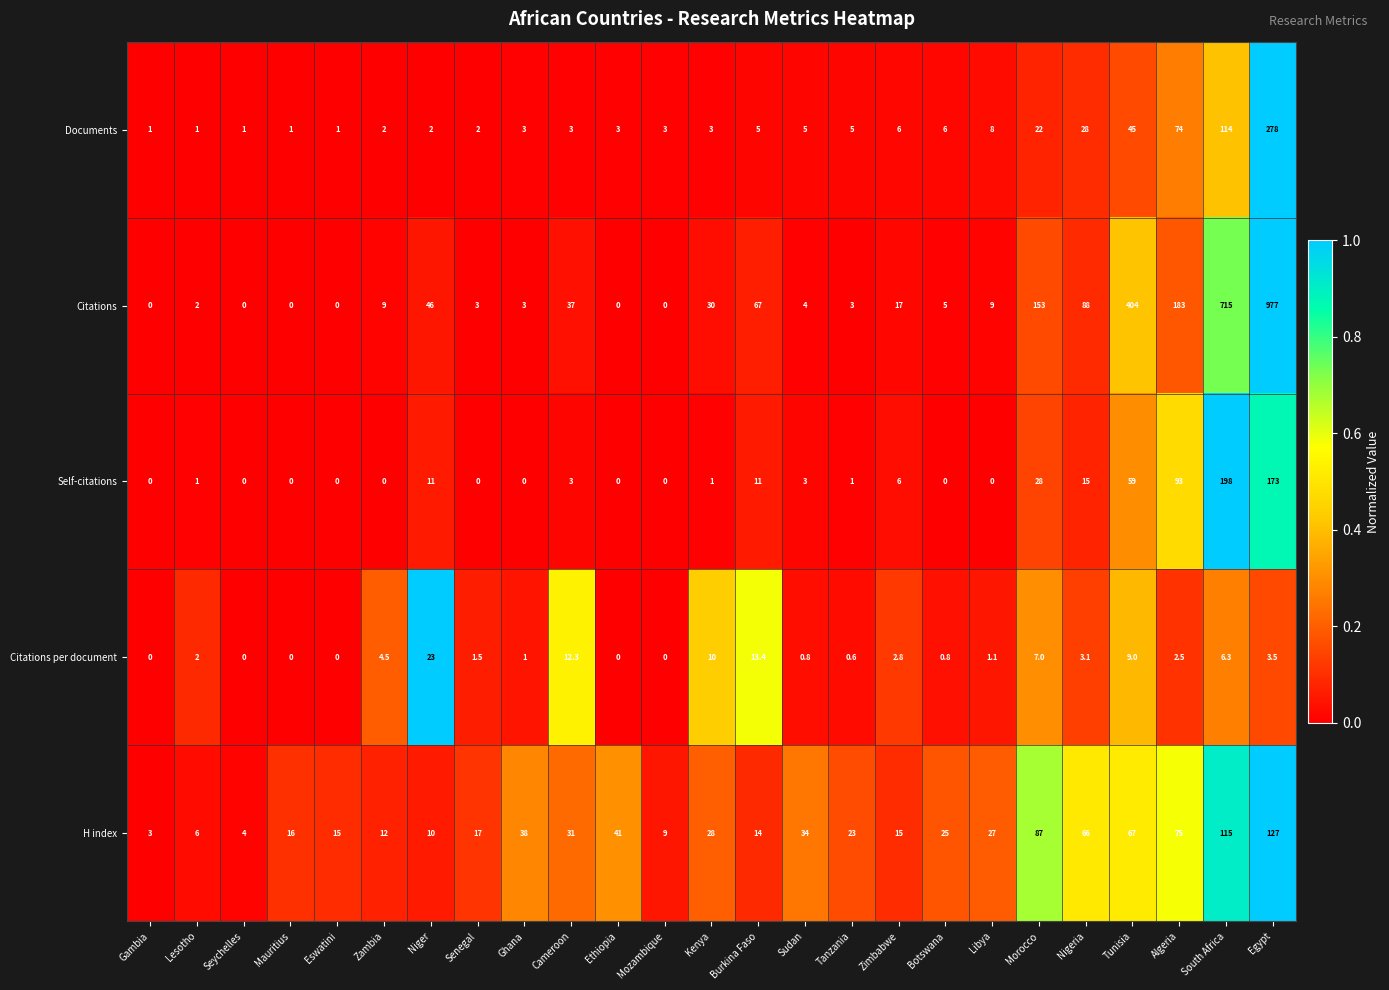

The value of Citations per document at Eswatini is 0.0. True or false?

True